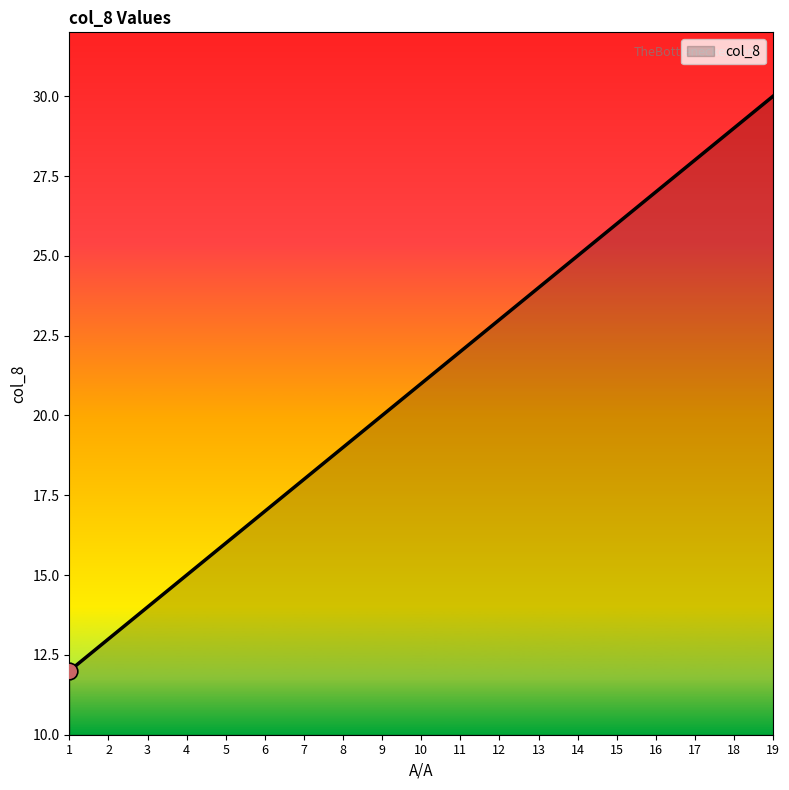

Read the value at 1.

12